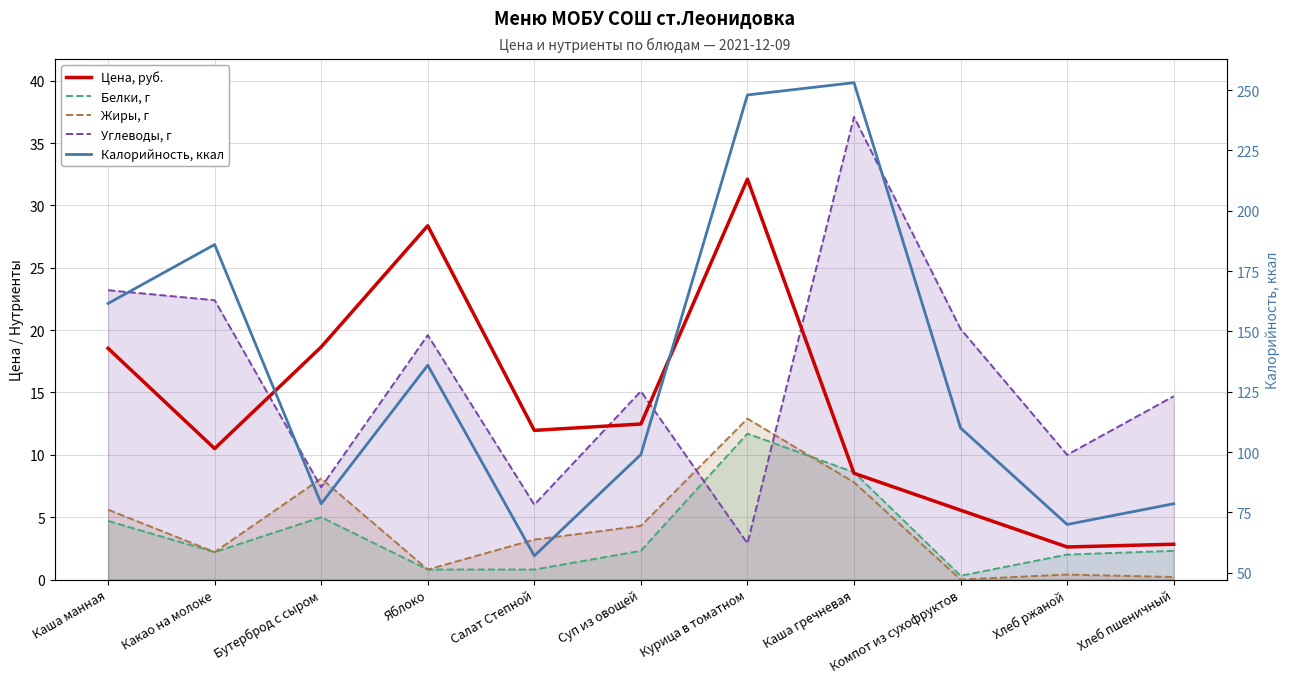

The Углеводы, г series shows 23.2 at Каша манная. True or false?

True